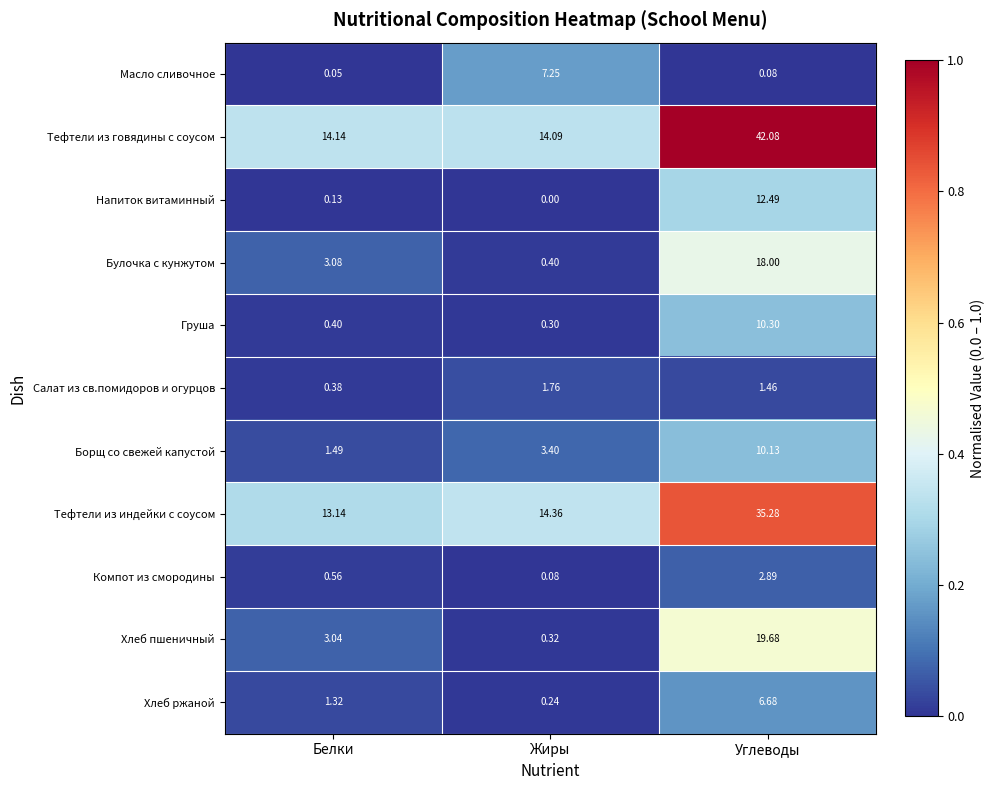

Rank the series by their maximum value, from highest to lowest.

Тефтели из говядины с соусом, Тефтели из индейки с соусом, Хлеб пшеничный, Булочка с кунжутом, Напиток витаминный, Груша, Борщ со свежей капустой, Масло сливочное, Хлеб ржаной, Компот из смородины, Салат из св.помидоров и огурцов